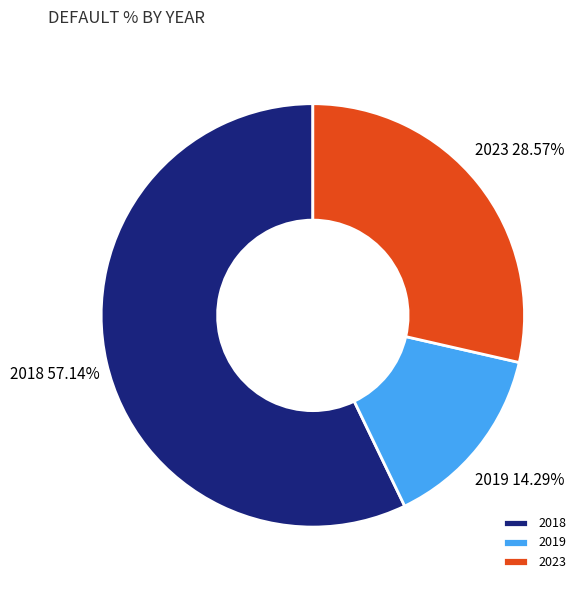

What is the smallest slice in the pie chart?

2019